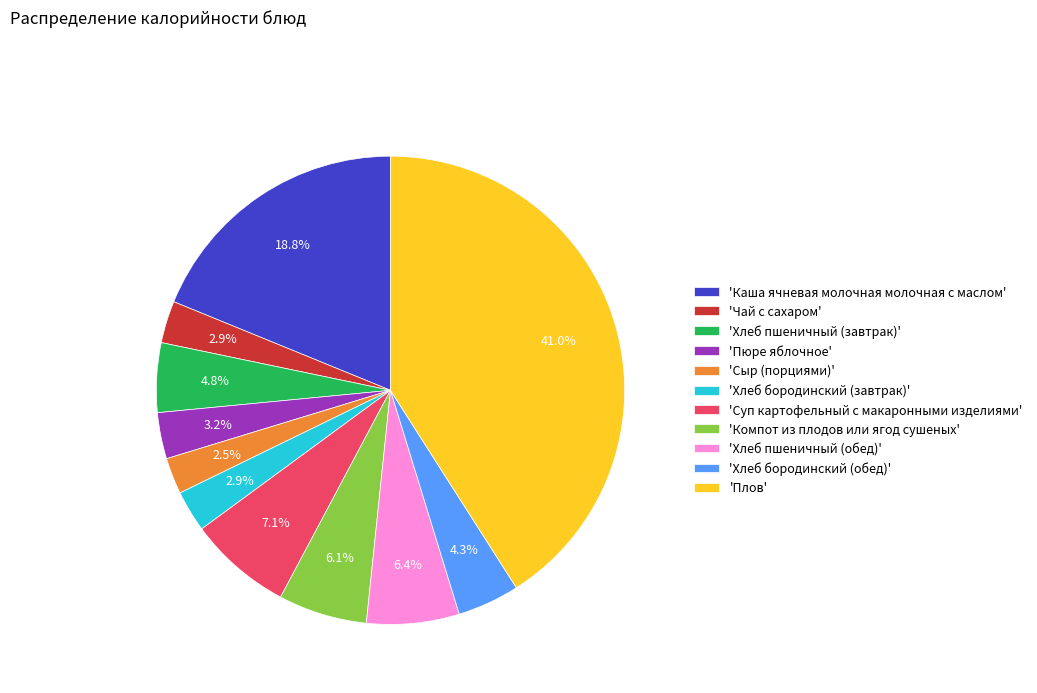

What is the ratio of the value at 'Сыр (порциями)' to the value at 'Хлеб бородинский (завтрак)'?

0.9